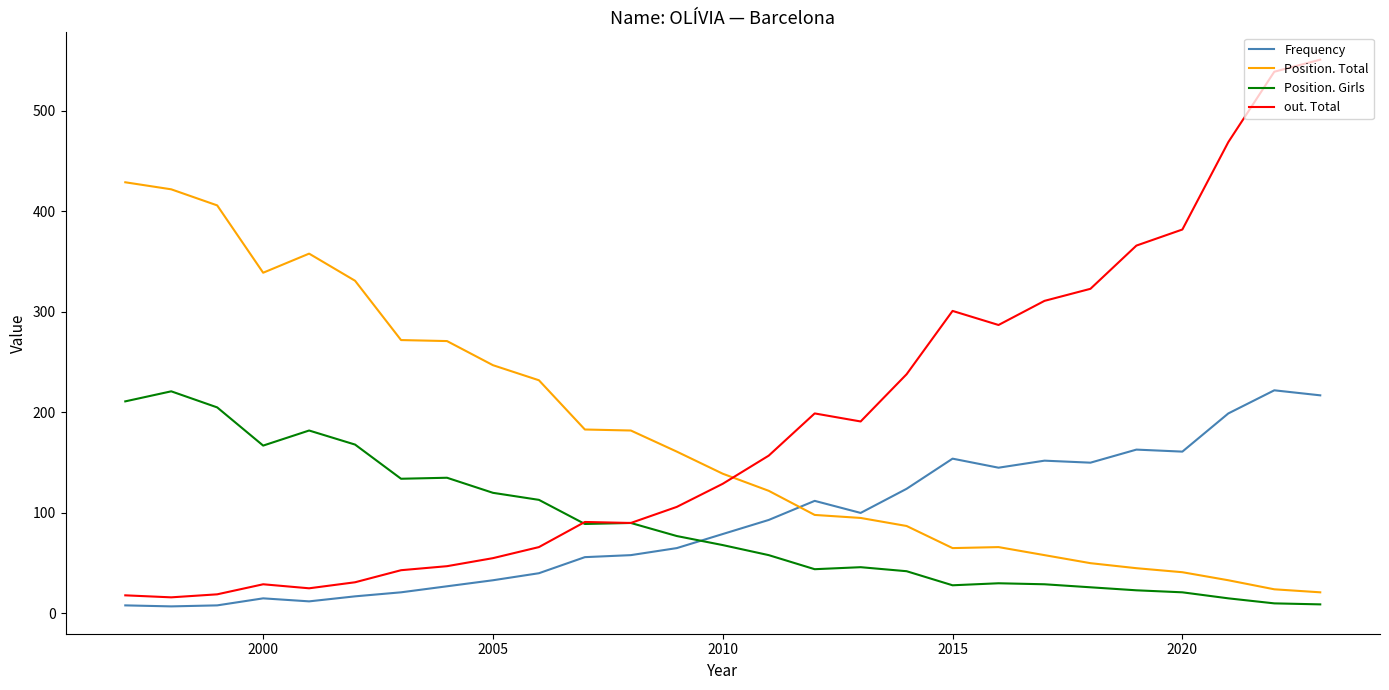

Which series has the widest spread of values?

out. Total